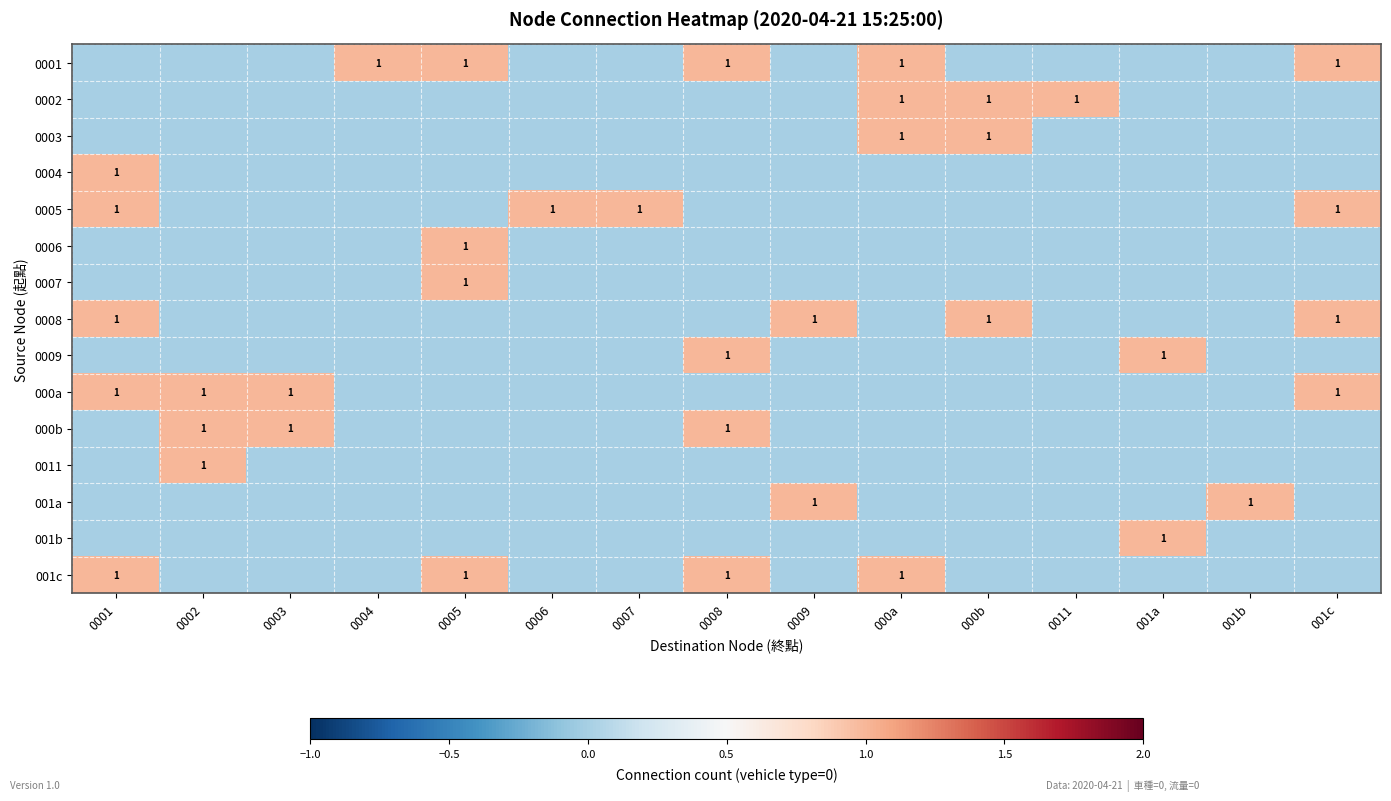

The 0008 series shows 1 at 0009. True or false?

True